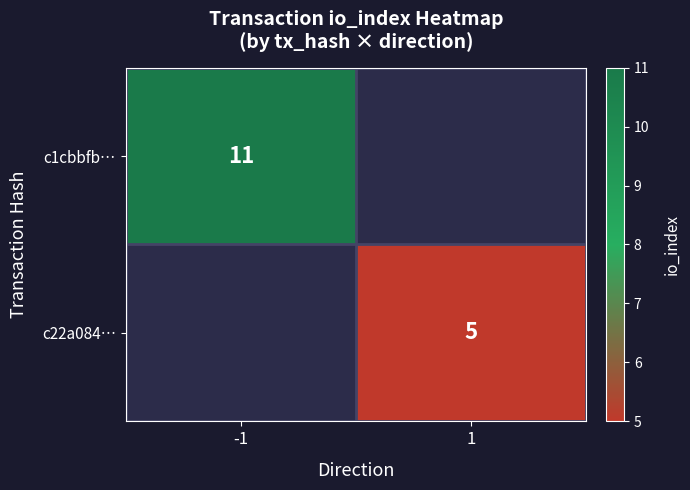

At which category does the chart reach its minimum across all series?

1